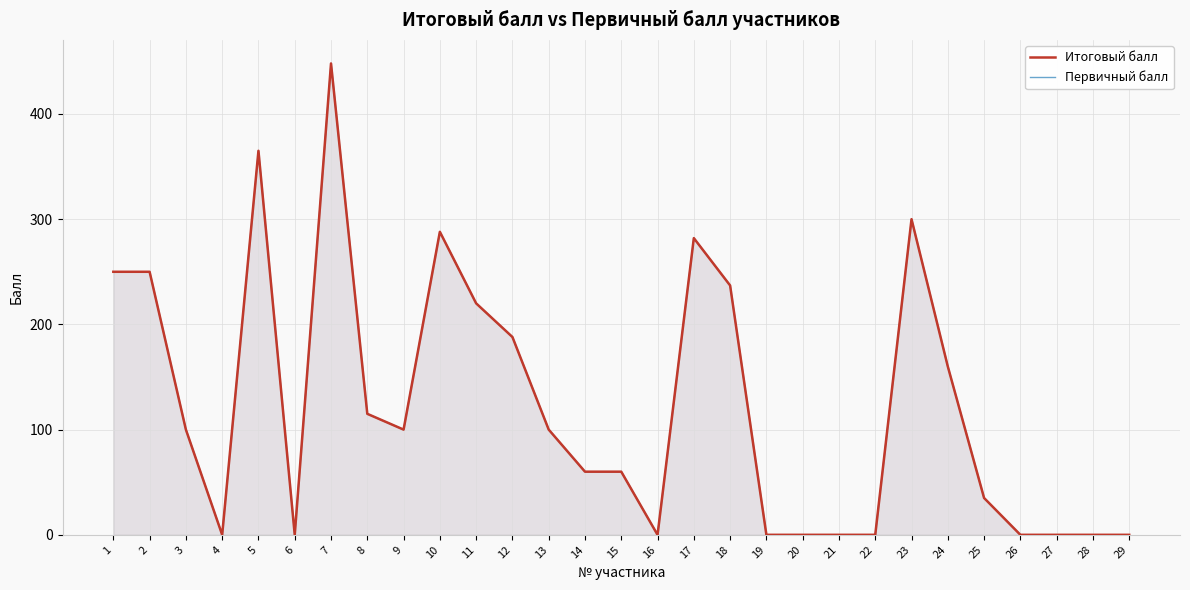

What is the sum of the Первичный балл values at 12 and 13?

288